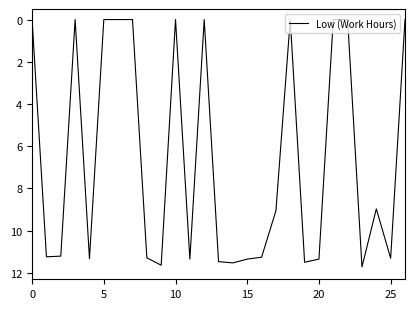

What is the maximum value shown in the chart?

11.7